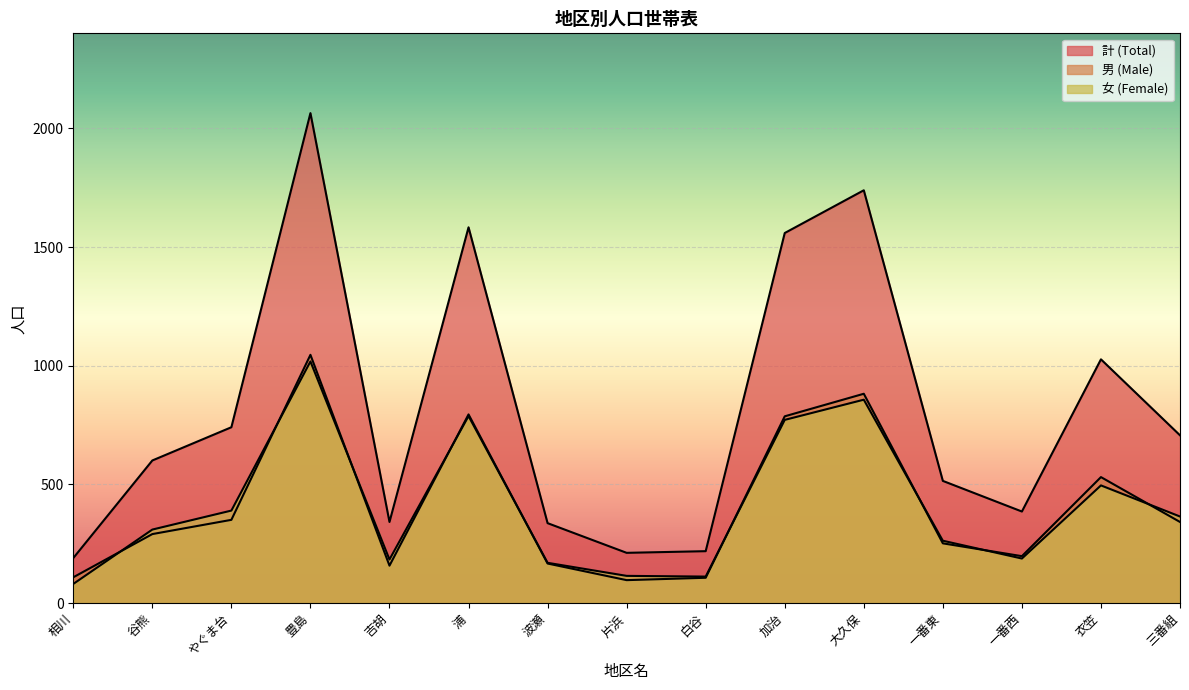

Reading right to left, list all the values displayed in this chart.

計 (Total): 三番組=707	衣笠=1027	一番西=386	一番東=515	大久保=1739	加治=1559	白谷=219	片浜=212	波瀬=337	浦=1583	吉胡=342	豊島=2064	やぐま台=741	谷熊=601	相川=190
男 (Male): 三番組=342	衣笠=531	一番西=198	一番東=252	大久保=882	加治=787	白谷=107	片浜=97	波瀬=167	浦=795	吉胡=158	豊島=1046	やぐま台=351	谷熊=291	相川=109
女 (Female): 三番組=365	衣笠=496	一番西=188	一番東=263	大久保=857	加治=772	白谷=112	片浜=115	波瀬=170	浦=788	吉胡=184	豊島=1018	やぐま台=390	谷熊=310	相川=81